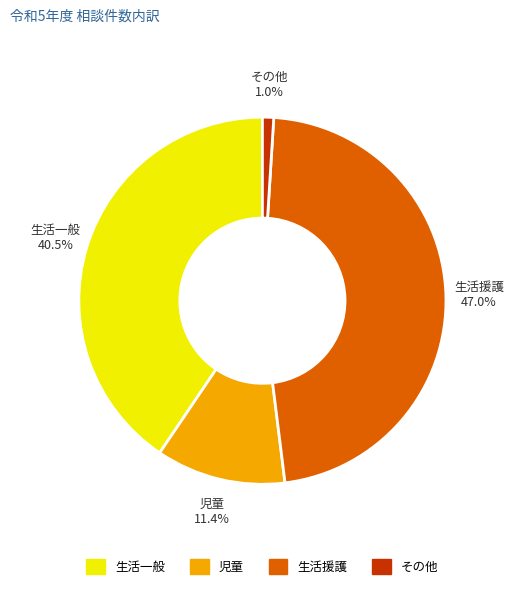

Which category has the smallest portion of the pie?

その他